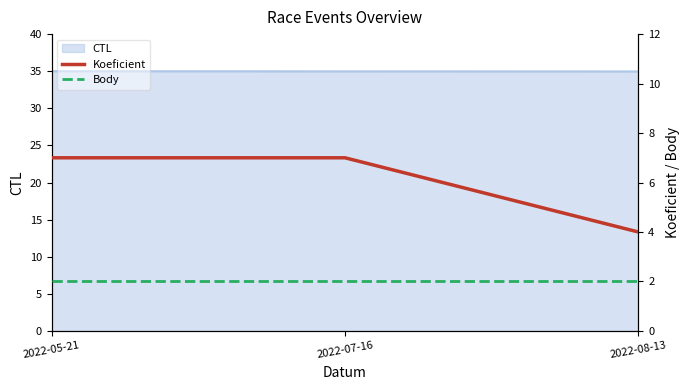

How many lines are shown in the chart?

2